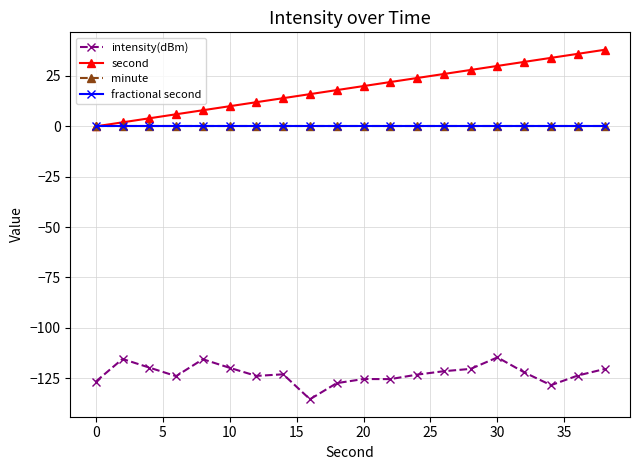

How many lines are shown in the chart?

4